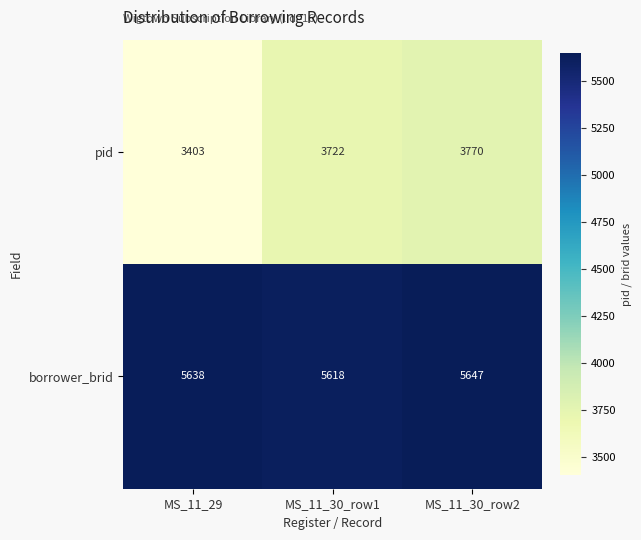

The value of borrower_brid at MS_11_30_row2 is 5647. True or false?

True